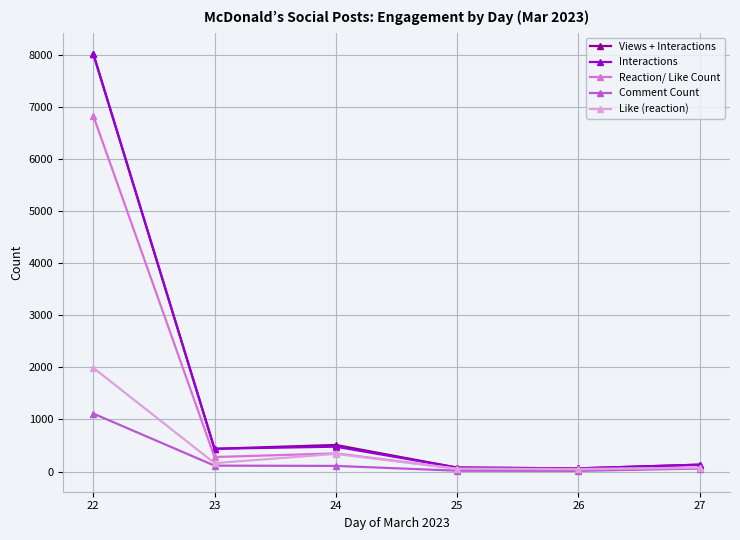

Is the value of Comment Count at 26 greater than the value of Views + Interactions at 22?

No